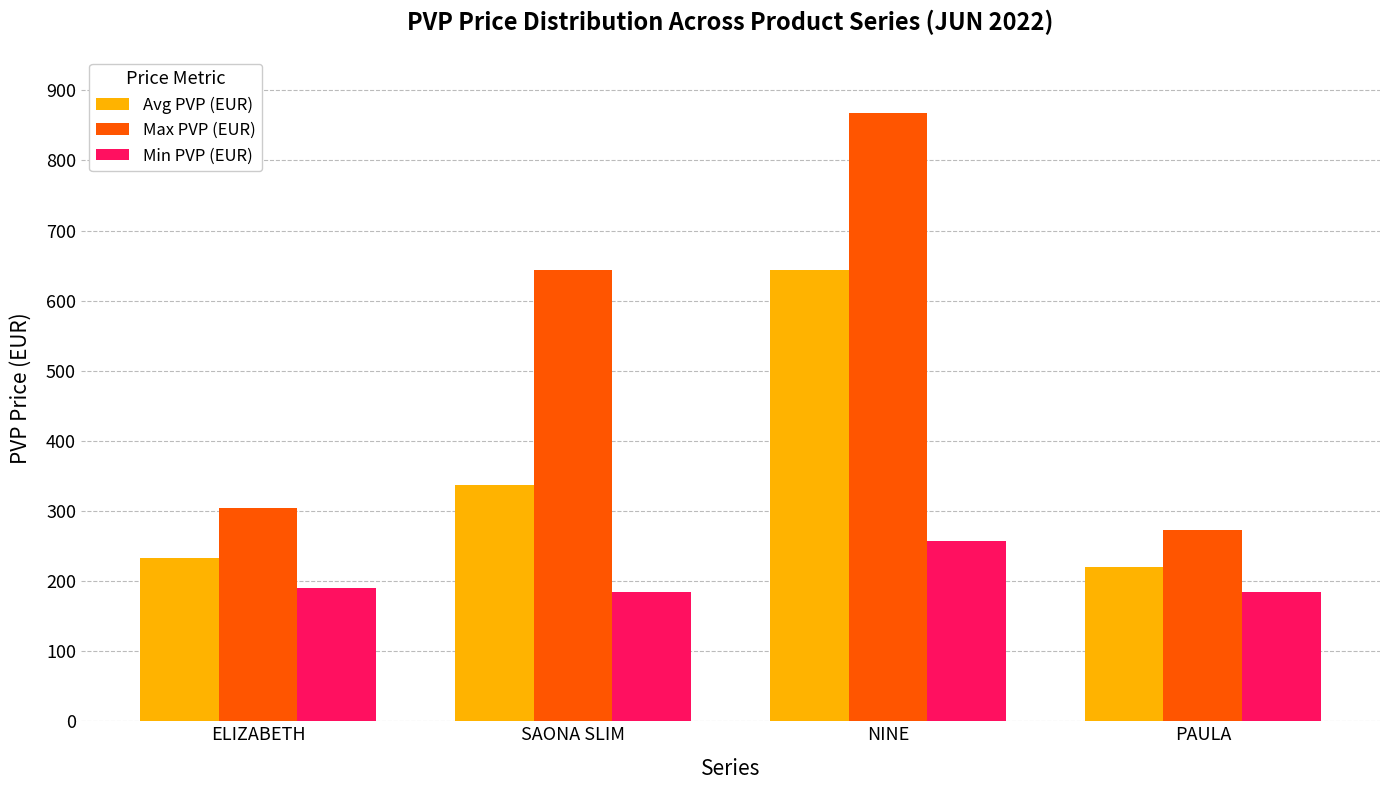

What is the smallest value displayed?

184.0